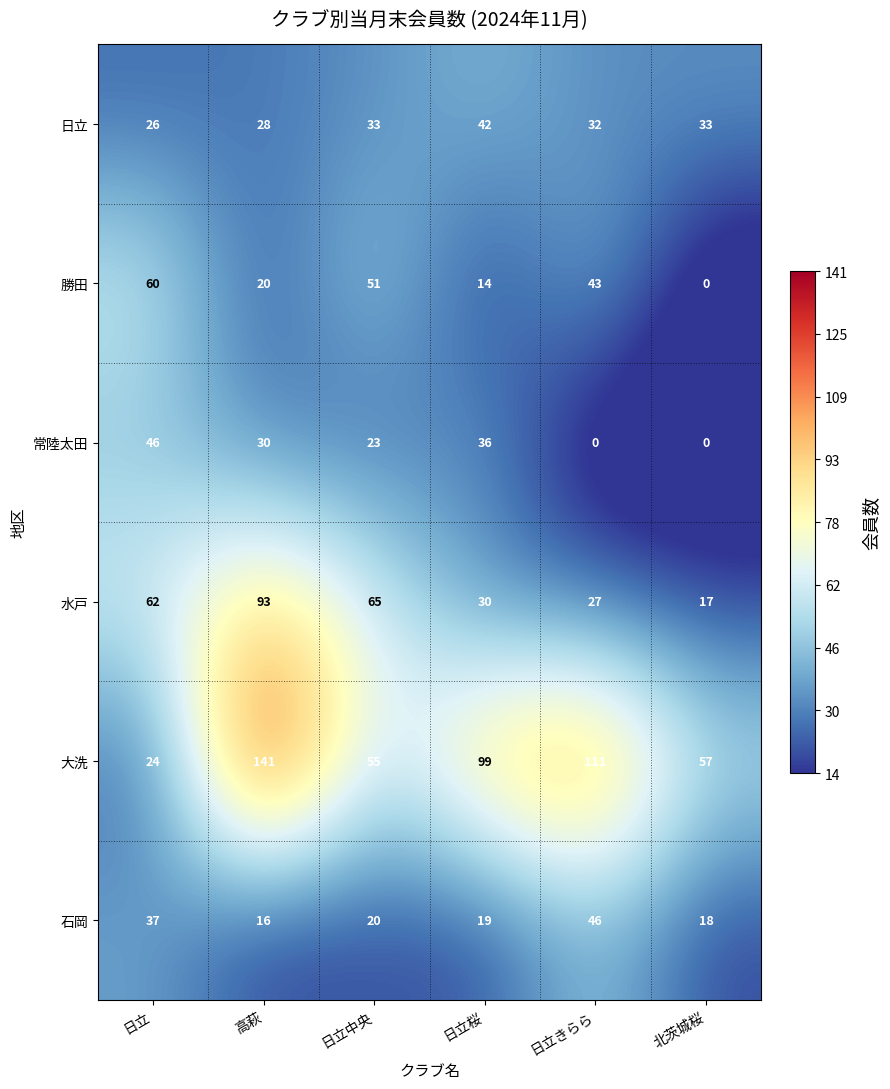

True or false: 石岡 has a value of 20 at 日立中央.

True